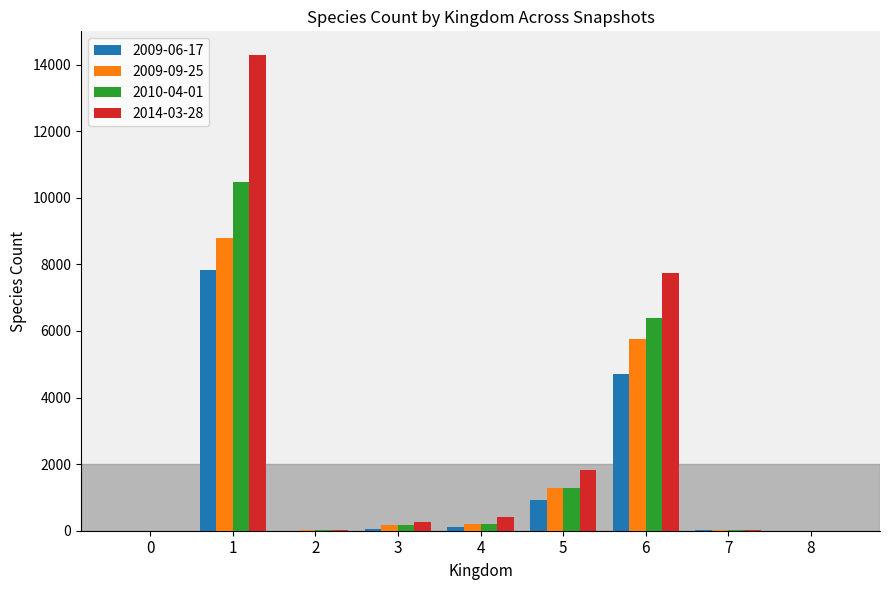

Which series has the largest total across all categories?

2014-03-28